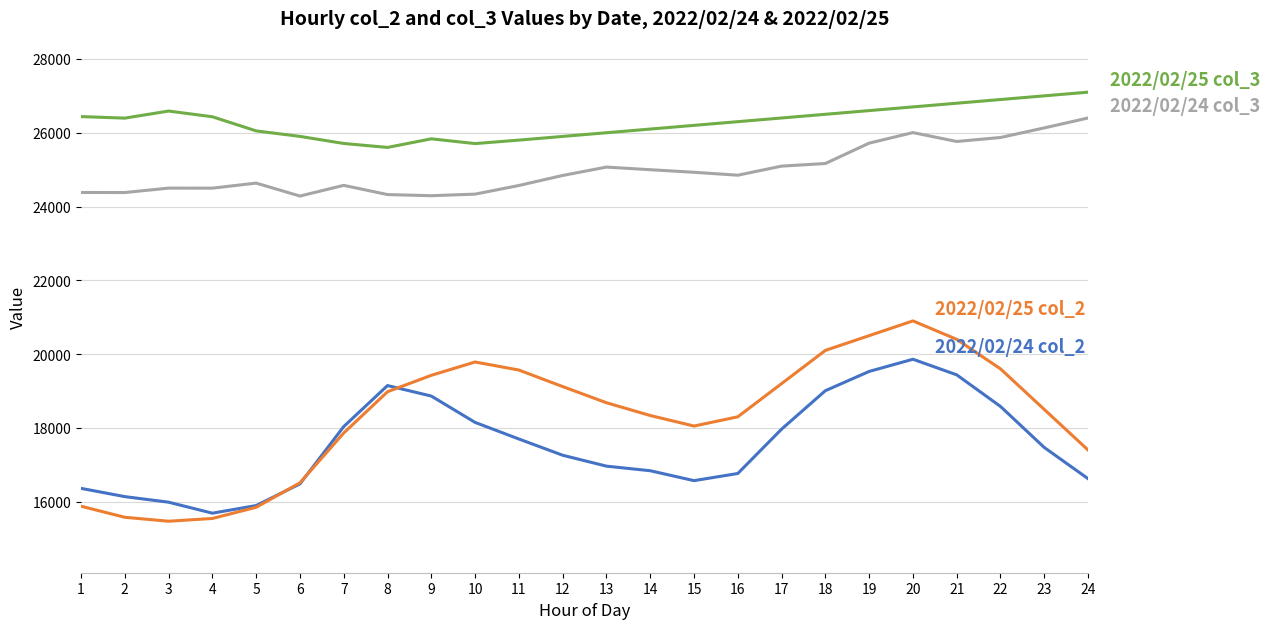

What is the total value across all series at 17?

88661